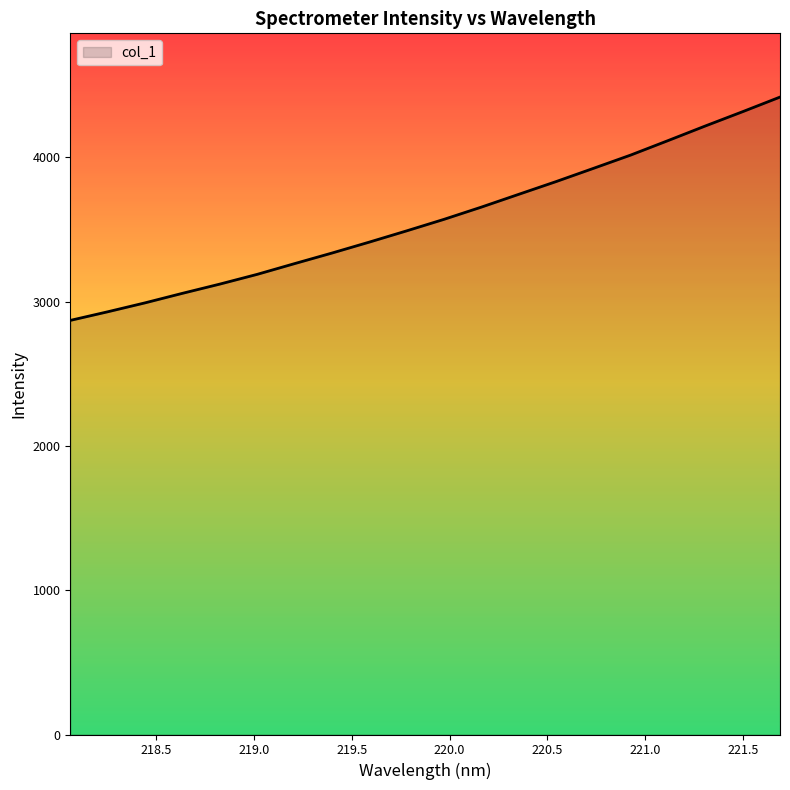

What is the smallest value displayed?

2869.4